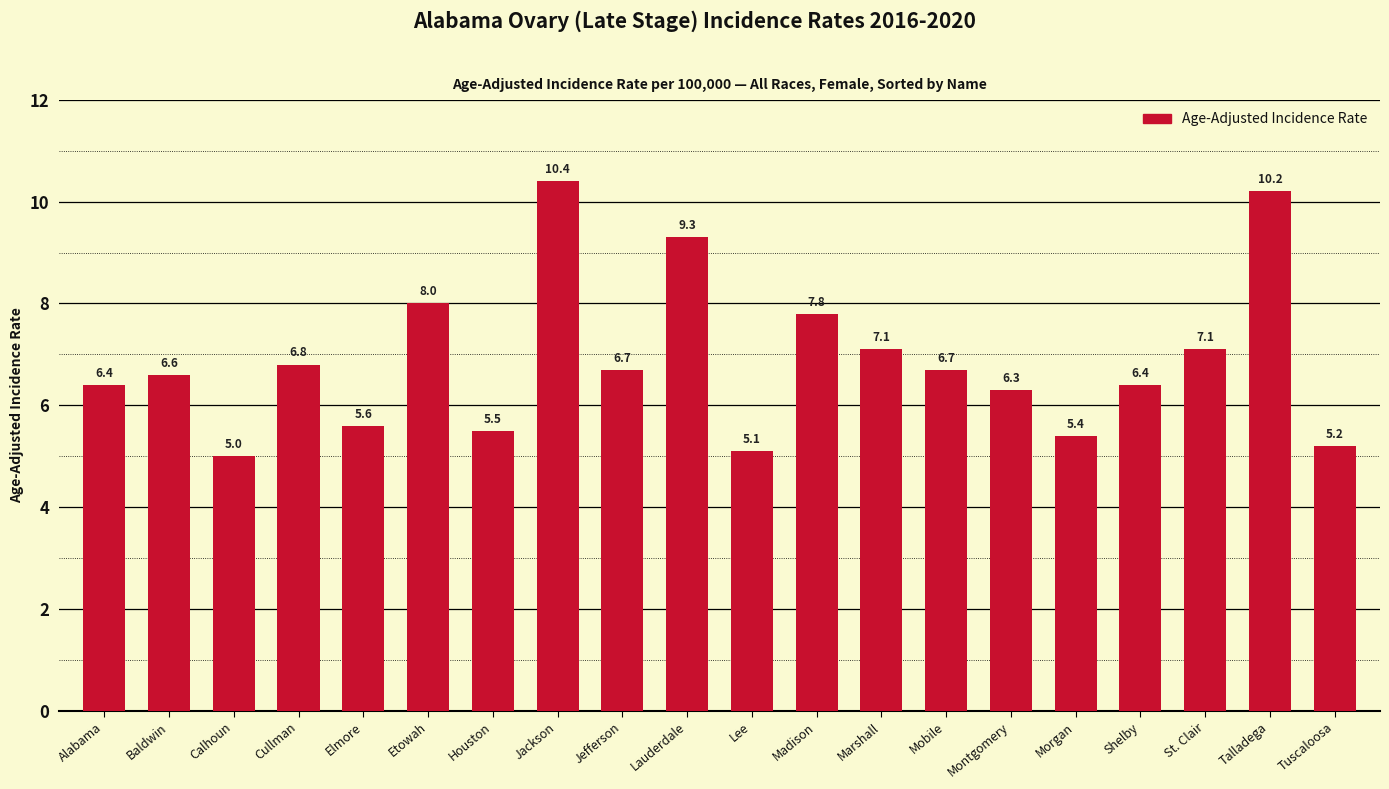

The chart shows a value of 16.0 at Jackson. True or false?

False